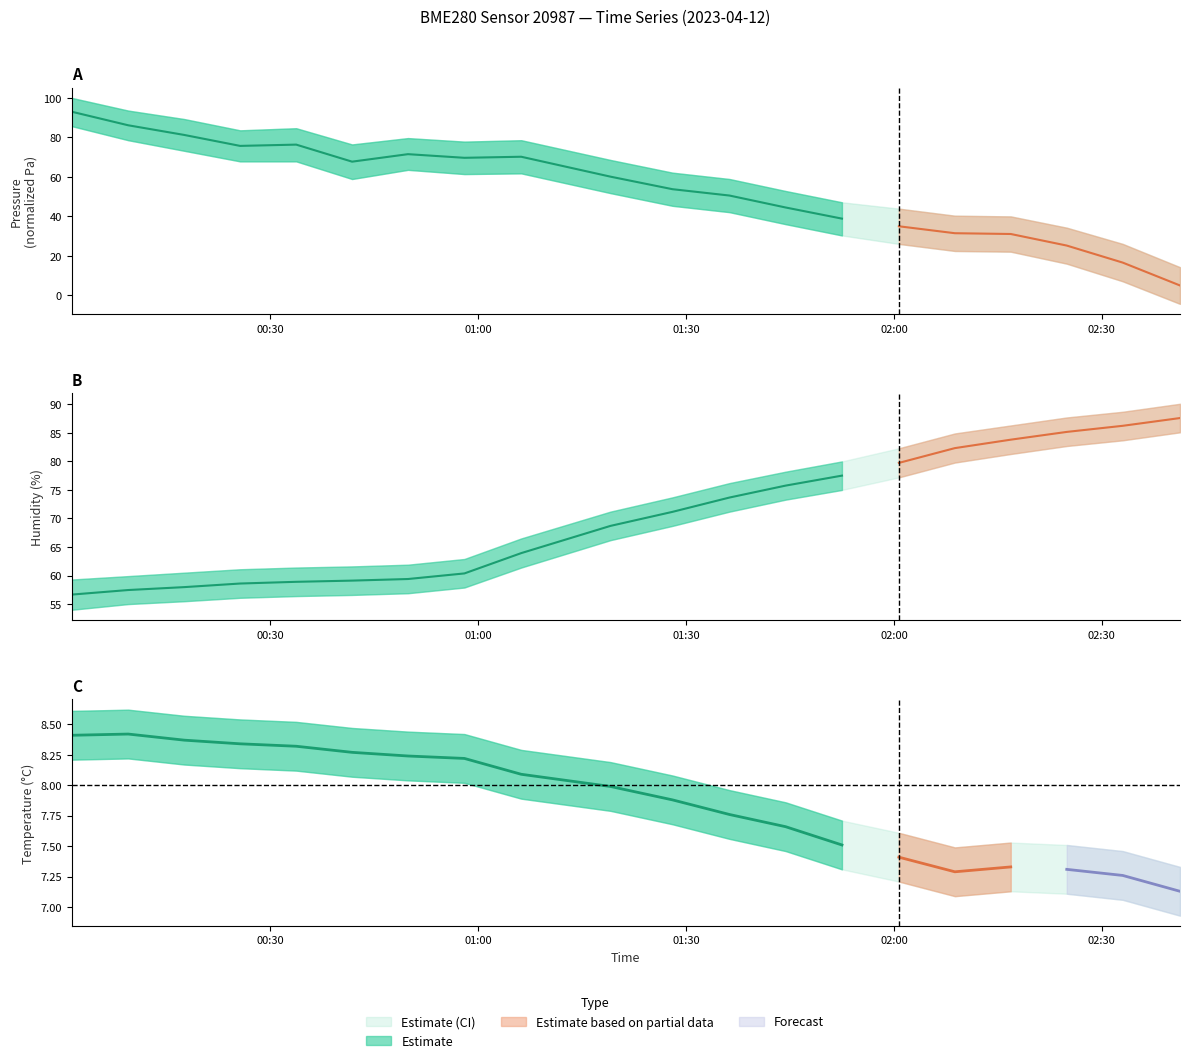

How many data points does each series have?

14